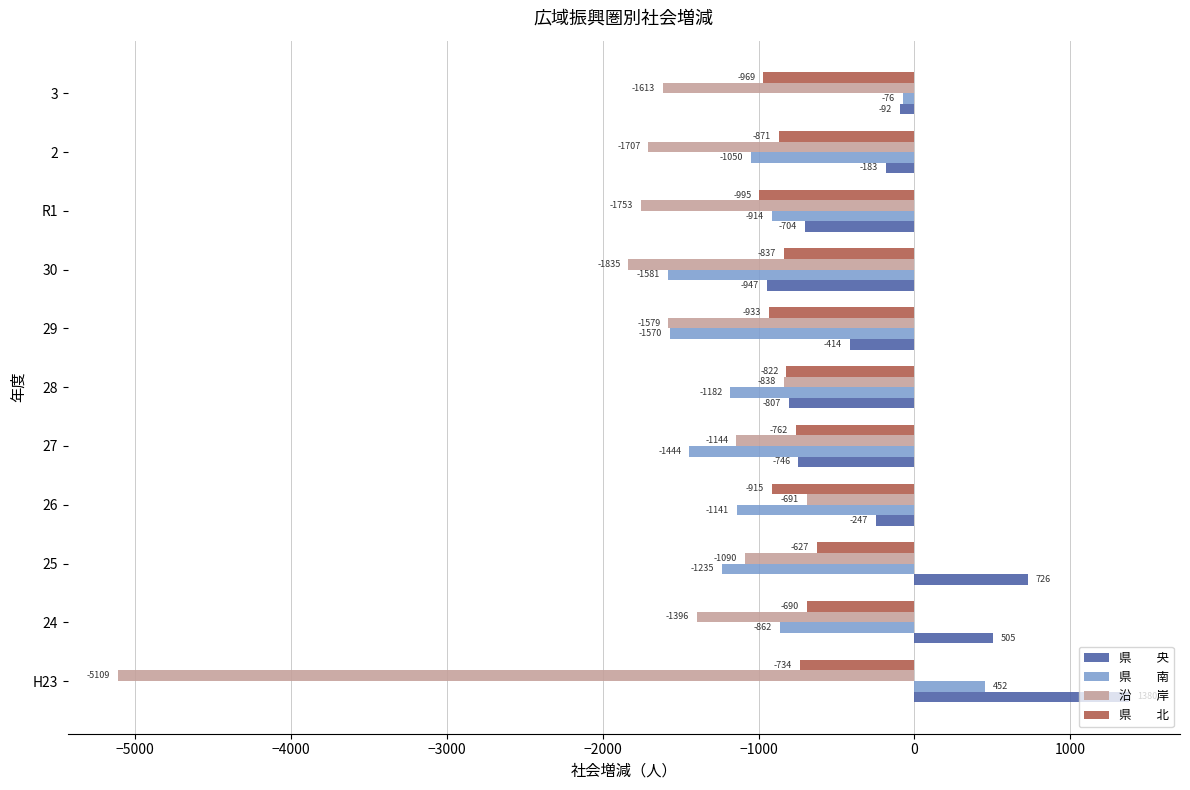

What is the difference between the highest and lowest values at 29?

1165